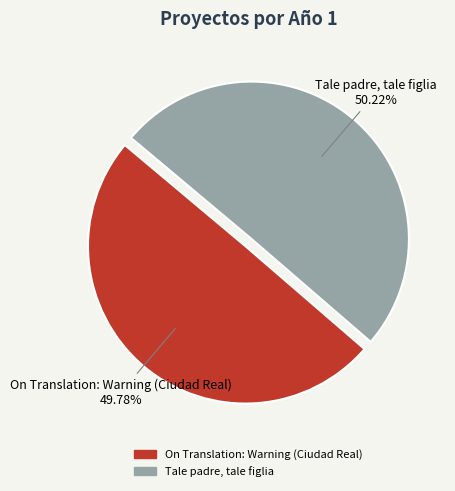

Does any single category account for the majority?

Yes